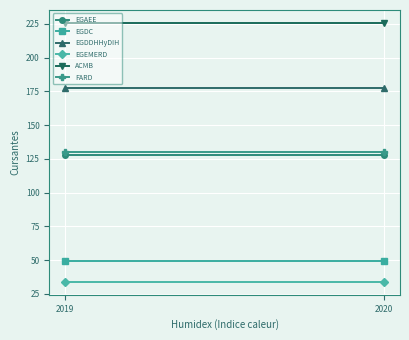

Which series has the widest spread of values?

EGAEE